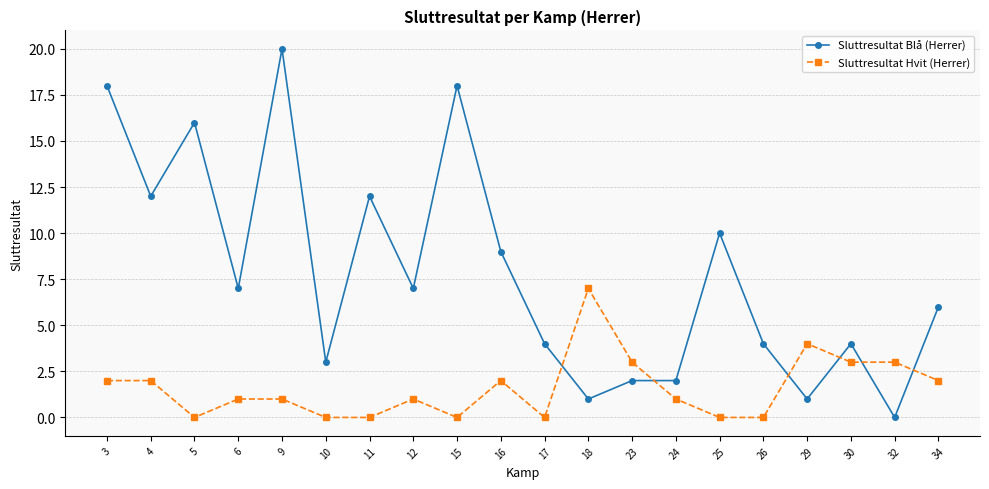

The value of Sluttresultat Blå (Herrer) at 18 is 1. True or false?

True